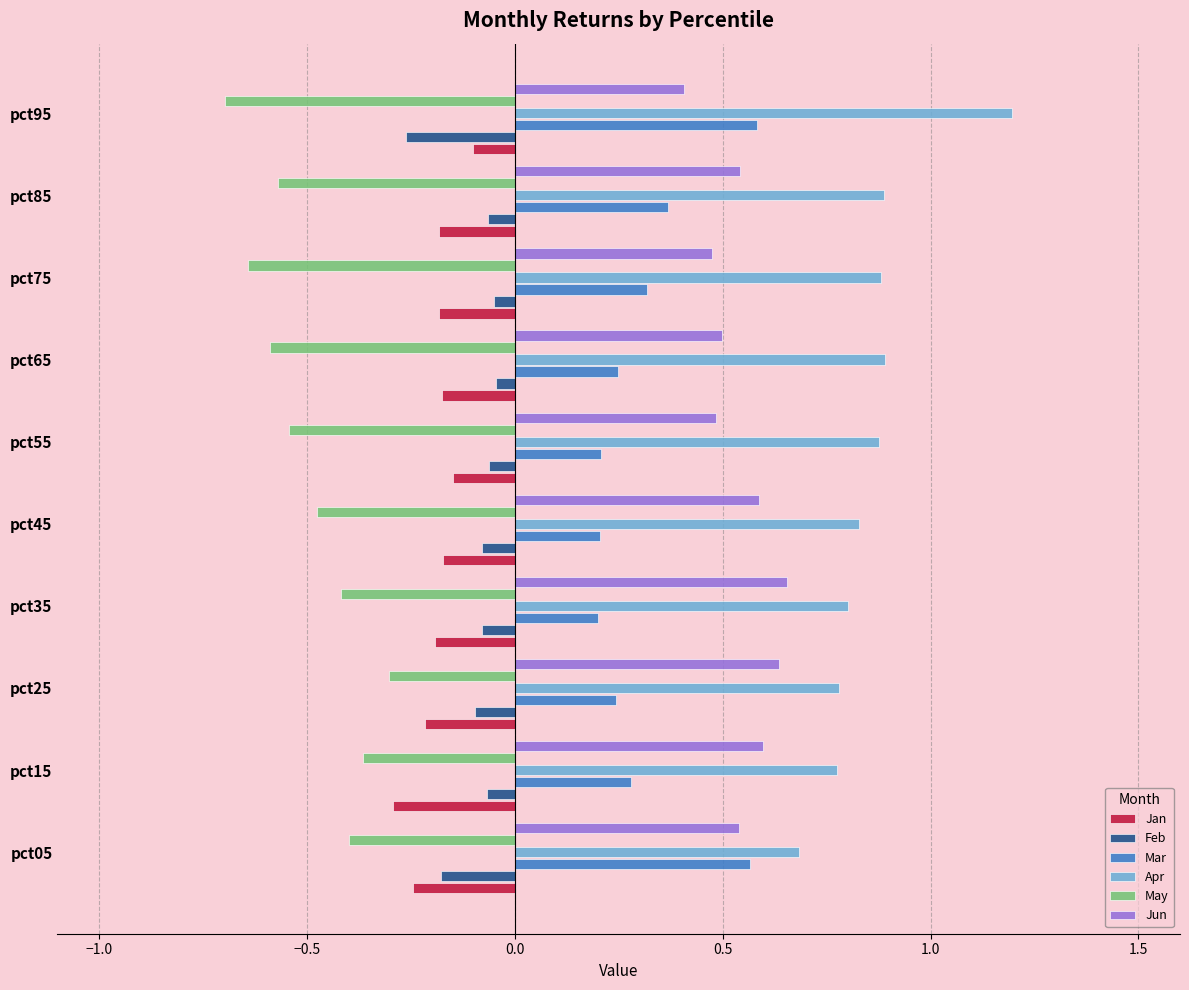

Which category has the lowest value in the May series?

pct95